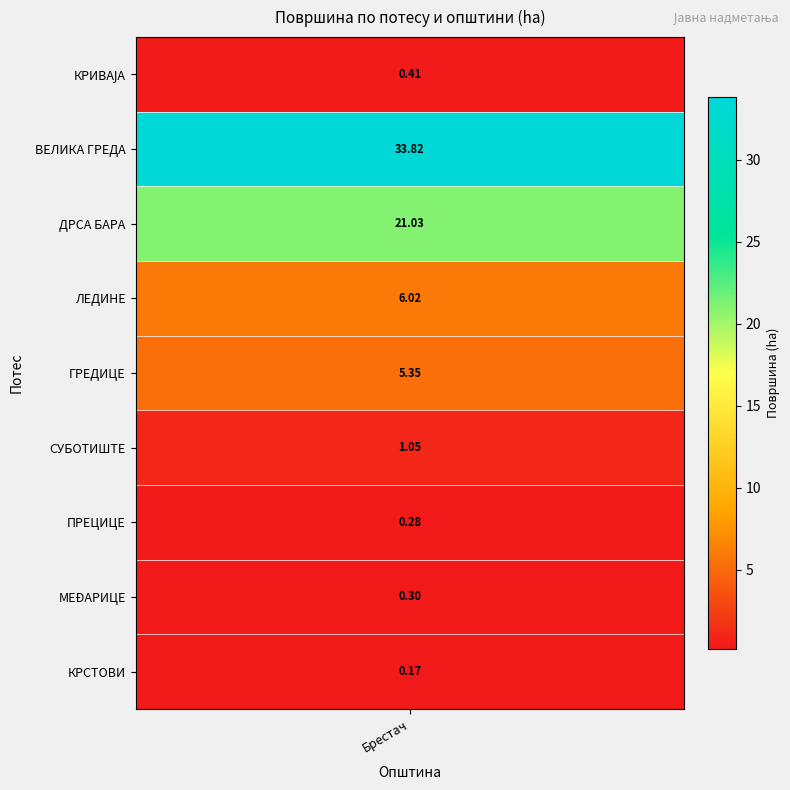

What is the sum of the values at МЕÐАРИЦЕ and ПРЕЦИЦЕ?

0.6